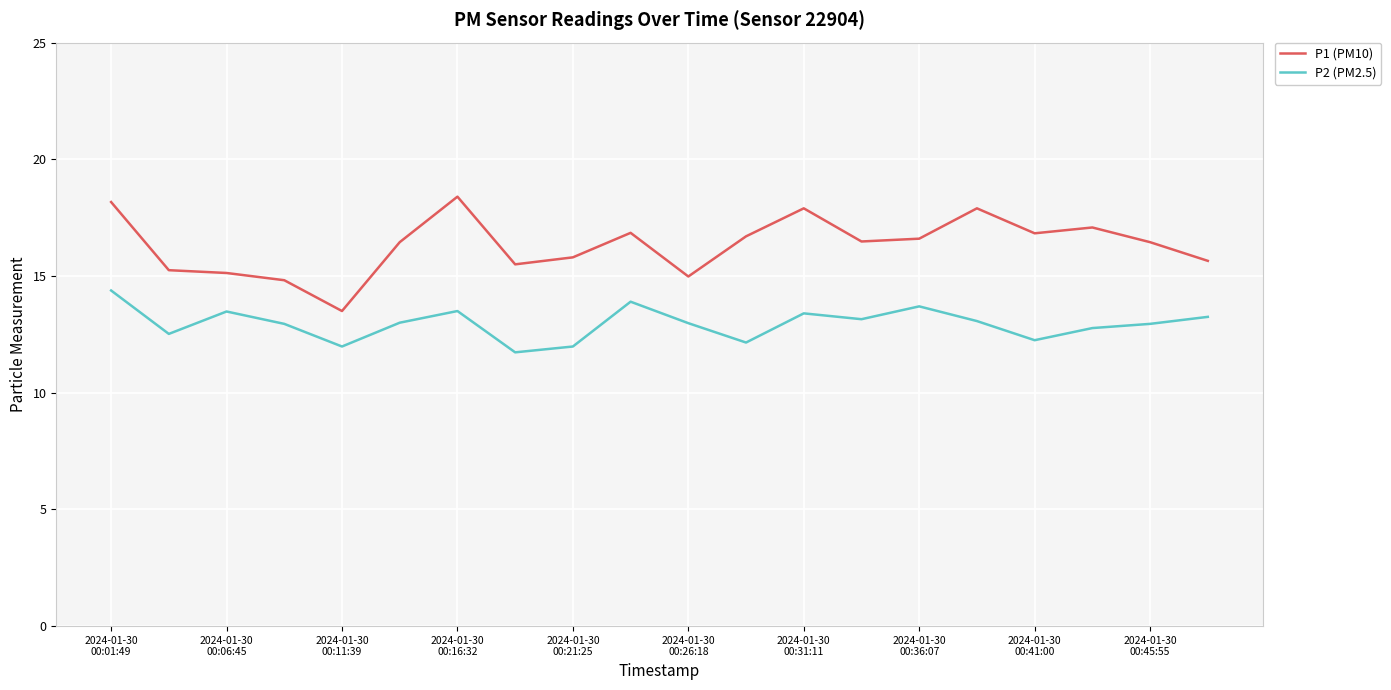

What are all the series names shown in the legend?

P1 (PM10), P2 (PM2.5)